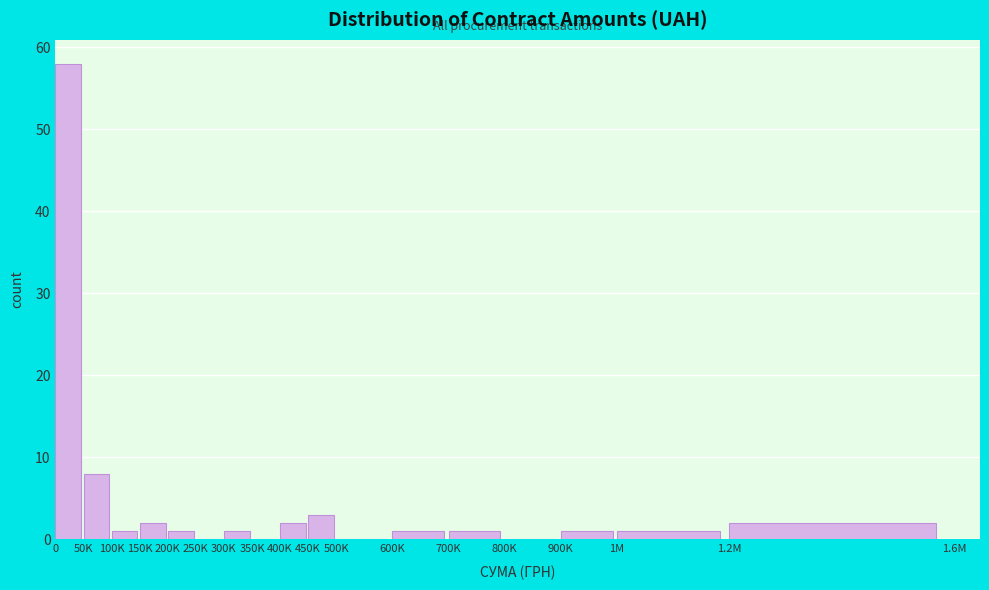

Reading left to right, what are all the values shown in this chart?

0=58	50K=8	100K=1	150K=2	200K=1	250K=0	300K=1	350K=0	400K=2	450K=3	500K=0	600K=1	700K=1	800K=0	900K=1	1M=1	1.2M=2